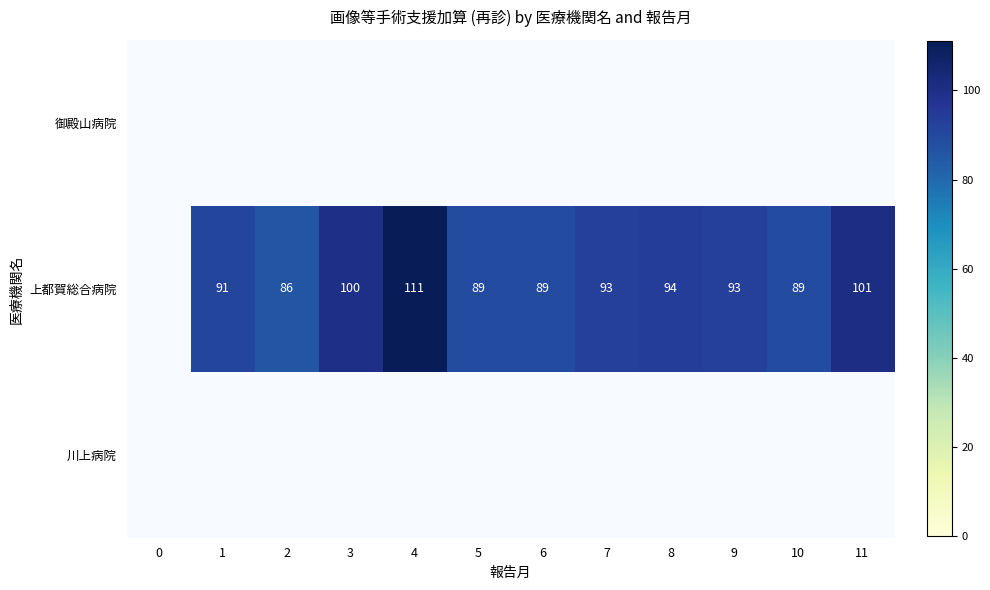

Which series has the widest spread of values?

上都賀総合病院